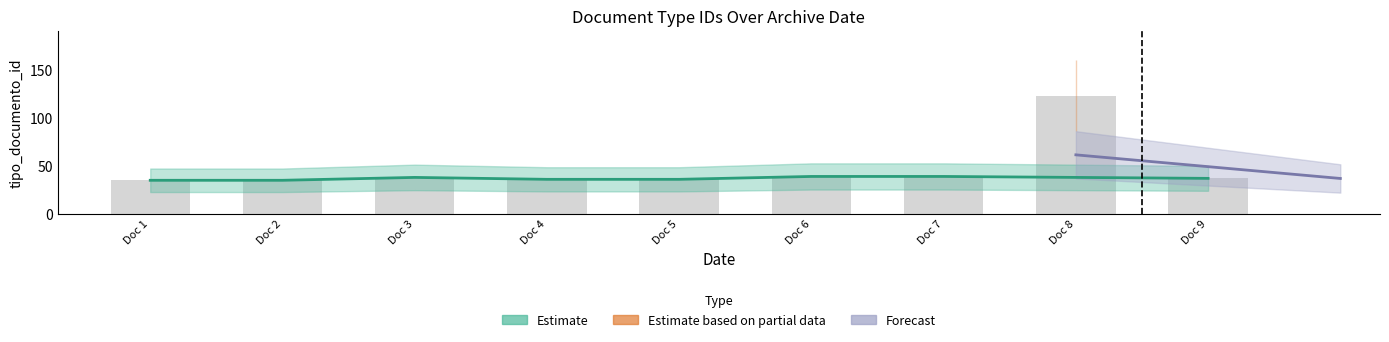

The chart shows a value of 39 at Doc 7. True or false?

True